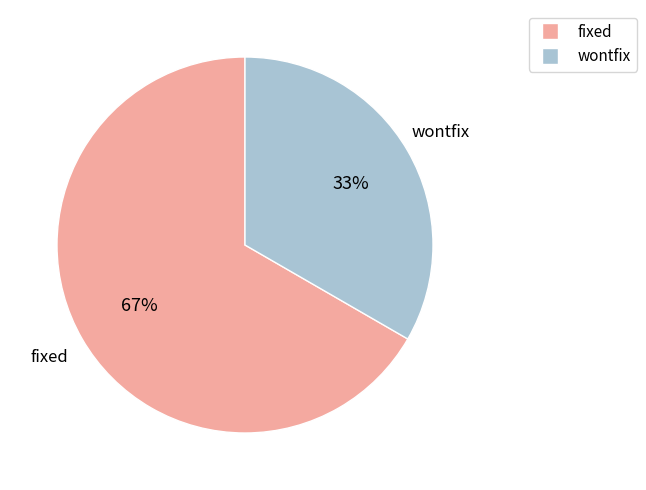

Is it true that wontfix is 33% of the pie?

True